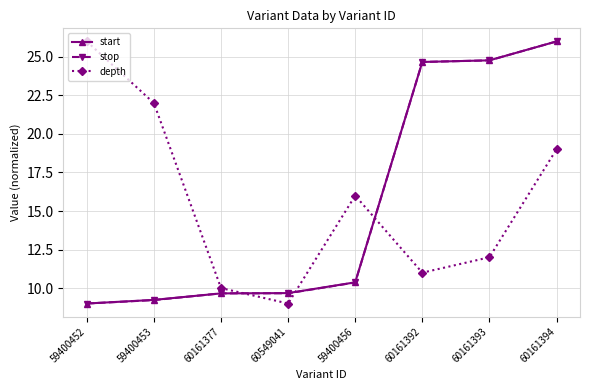

Reading left to right, transcribe all the data shown in this chart.

start: 9.0	9.2	9.7	9.7	10.4	24.7	24.8	26.0
stop: 9.0	9.2	9.7	9.7	10.4	24.7	24.8	26.0
depth: 26.0	22.0	10.0	9.0	16.0	11.0	12.0	19.0